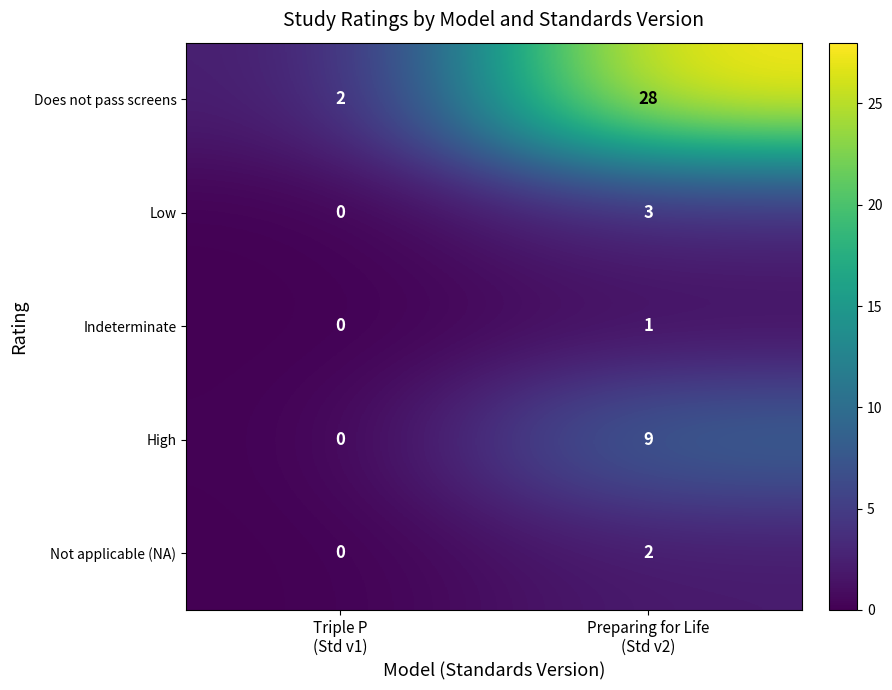

Rank the series by their maximum value, from lowest to highest.

Indeterminate, Not applicable (NA), Low, High, Does not pass screens